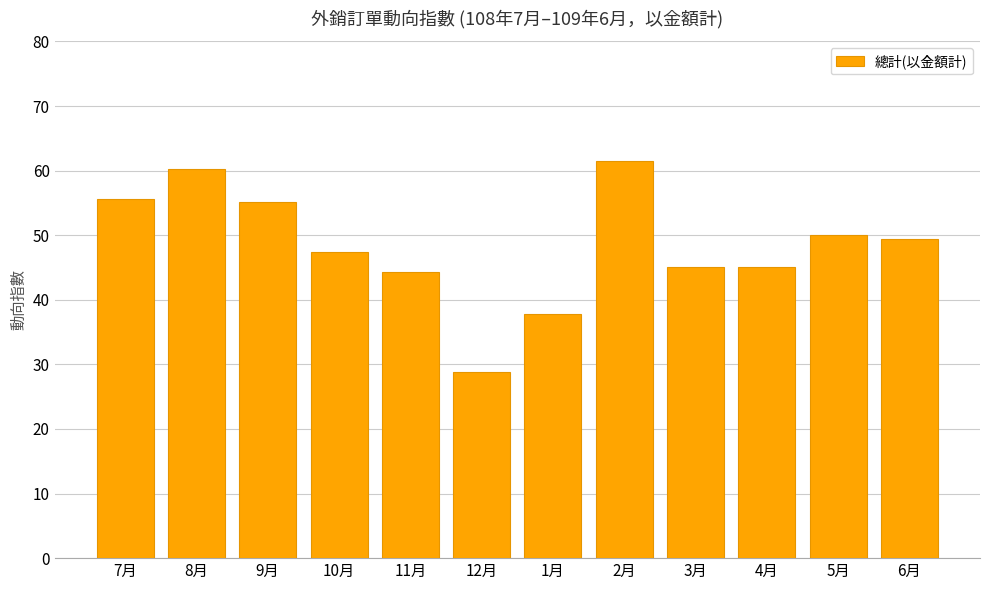

What is the difference between the maximum and minimum values?

32.7